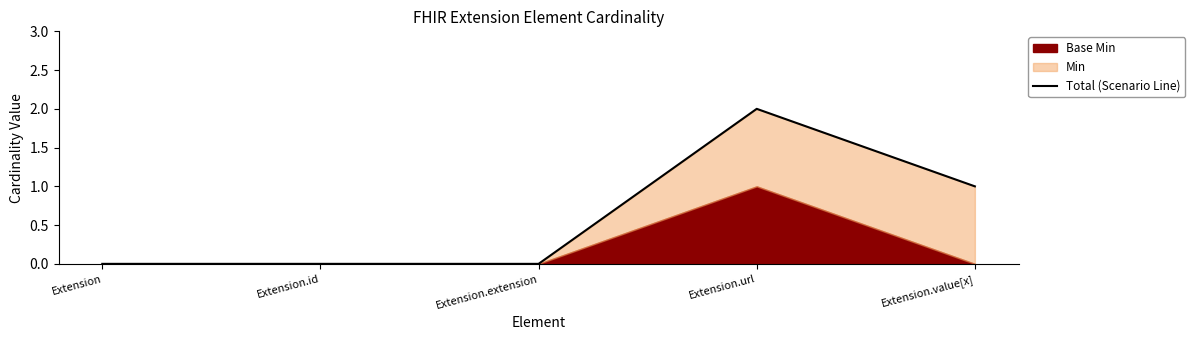

What is the sum of all values?

3